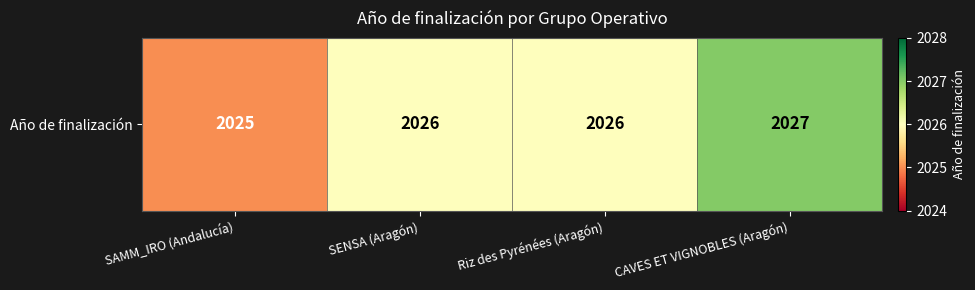

What is the difference between the maximum and second lowest values?

1